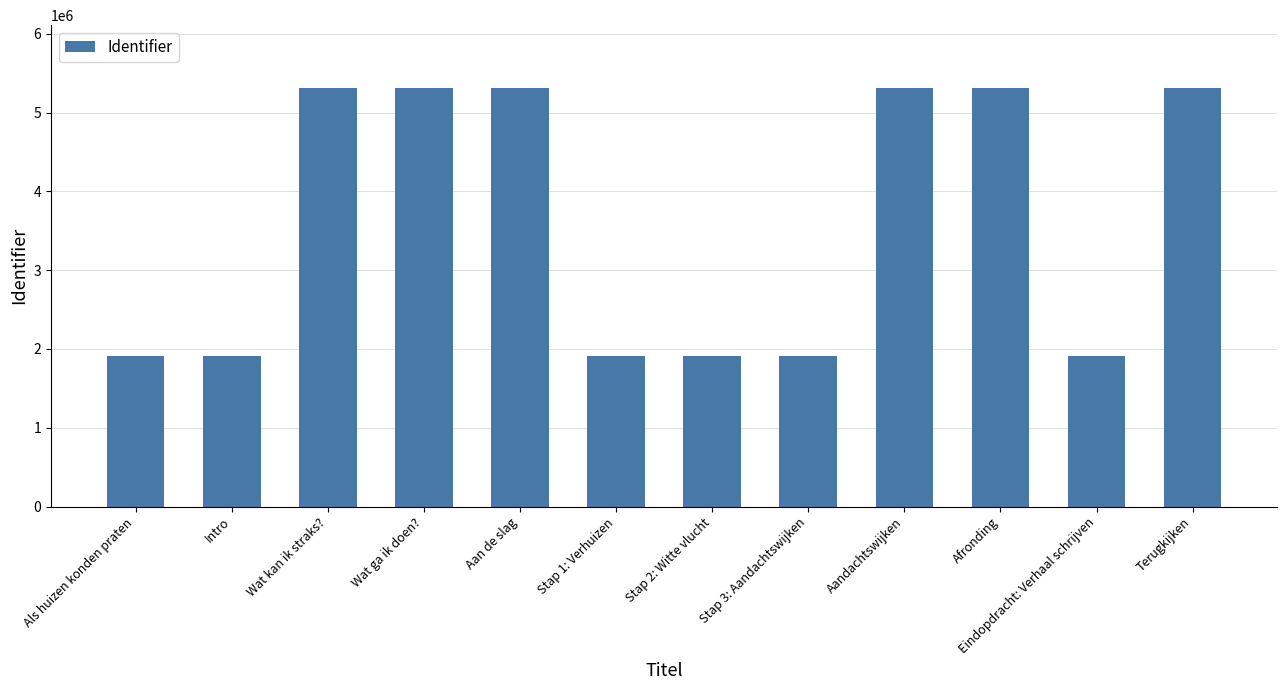

Read the value at Aandachtswijken, to the nearest 10.

5312140